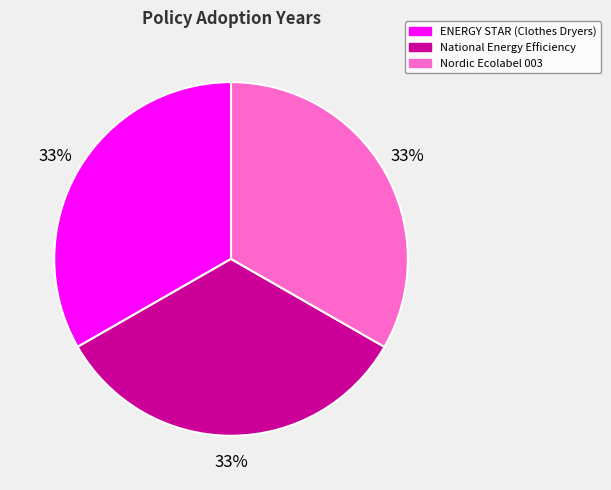

Does any single category account for the majority?

No